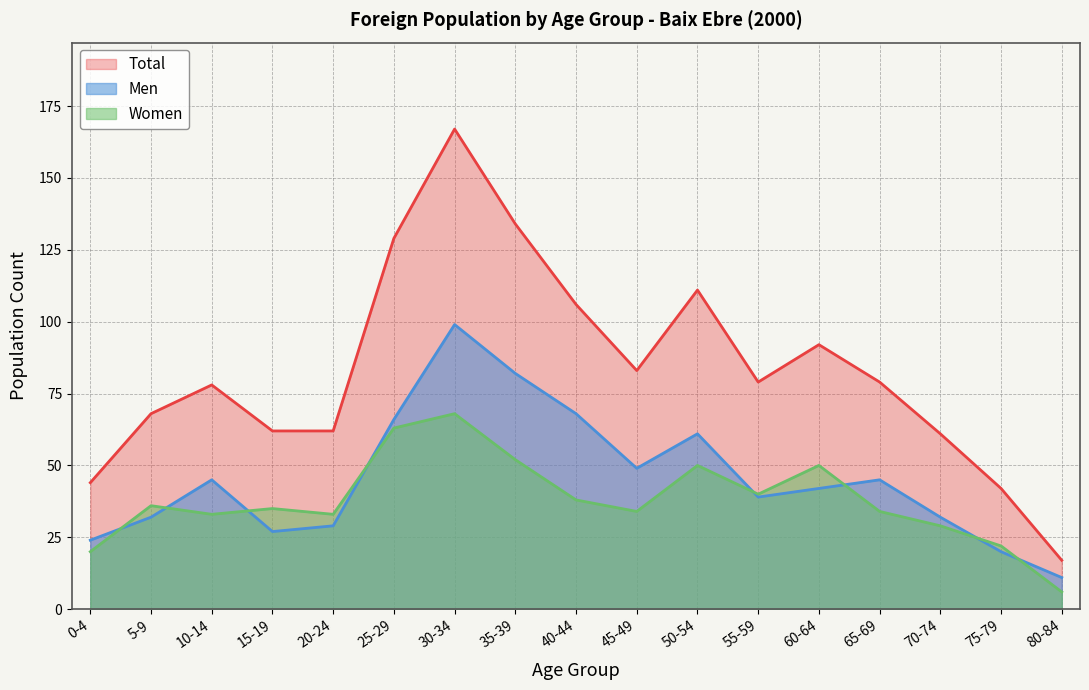

True or false: Total and Men cross at least once.

False